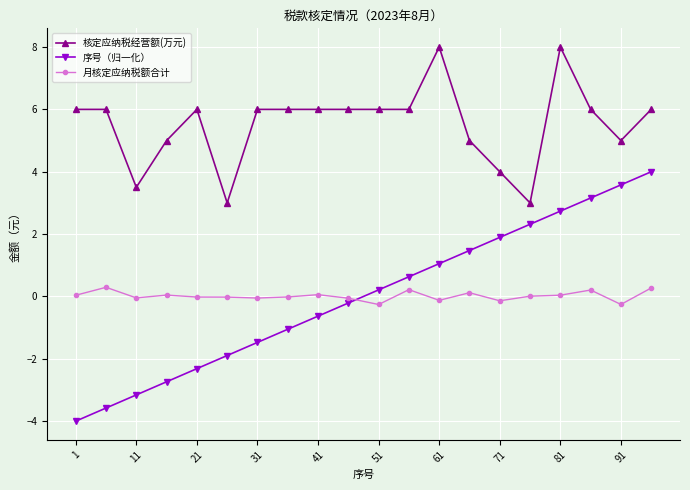

True or false: 序号（归一化） and 月核定应纳税额合计 cross at least once.

True